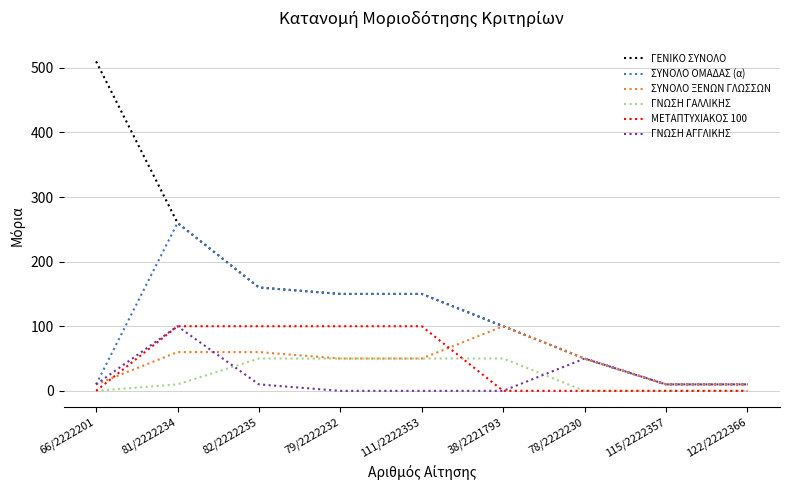

True or false: ΣΥΝΟΛΟ ΞΕΝΩΝ ΓΛΩΣΣΩΝ has more than 2 points higher than both neighbors.

False